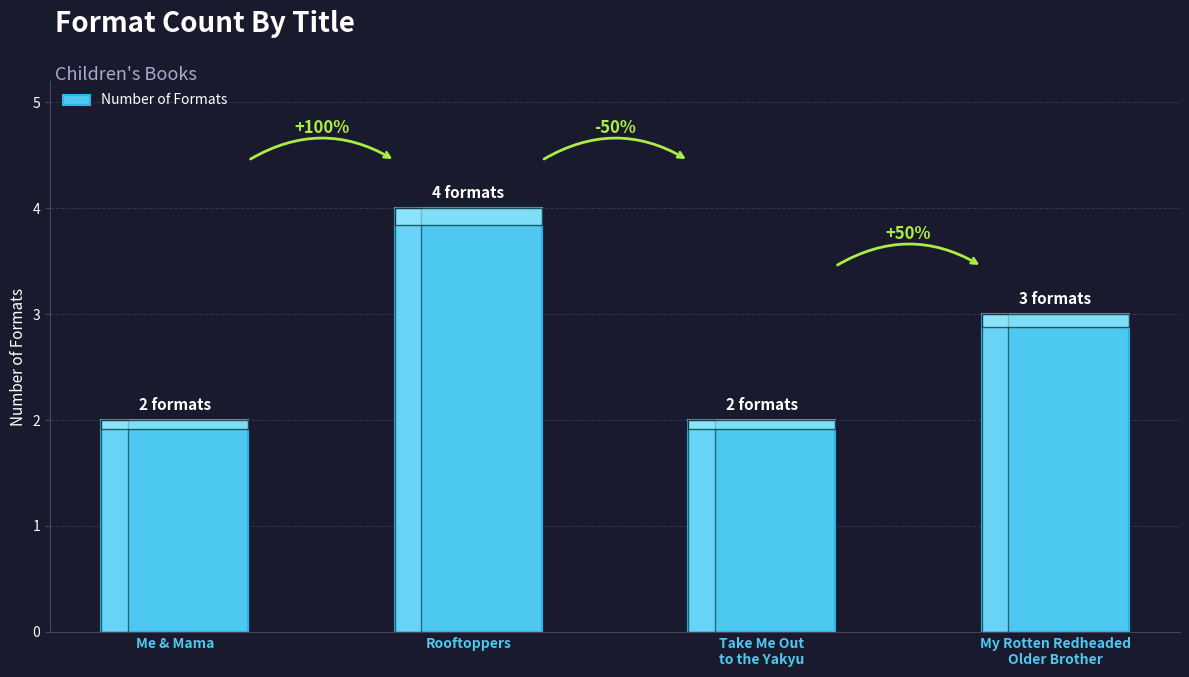

List the labels in order of value, smallest first.

Me & Mama, Take Me Out
to the Yakyu, My Rotten Redheaded
Older Brother, Rooftoppers